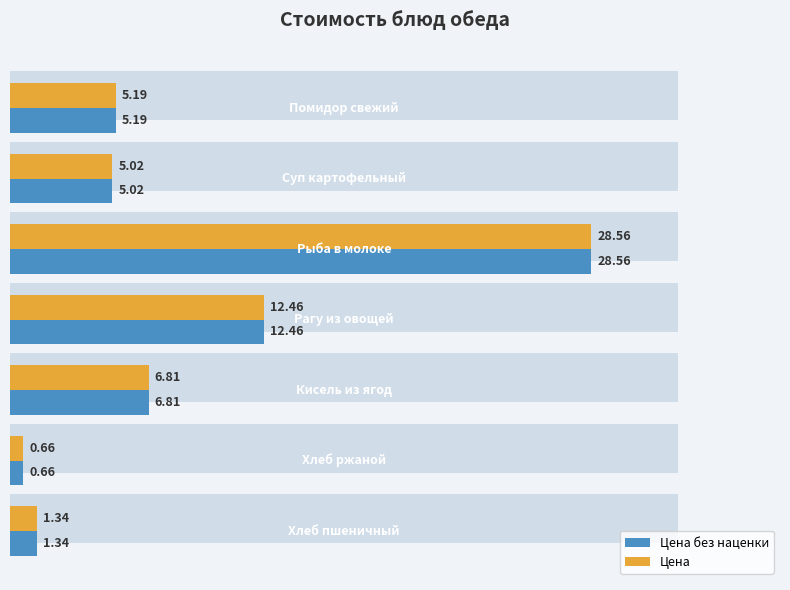

Count the number of data series in this chart.

2